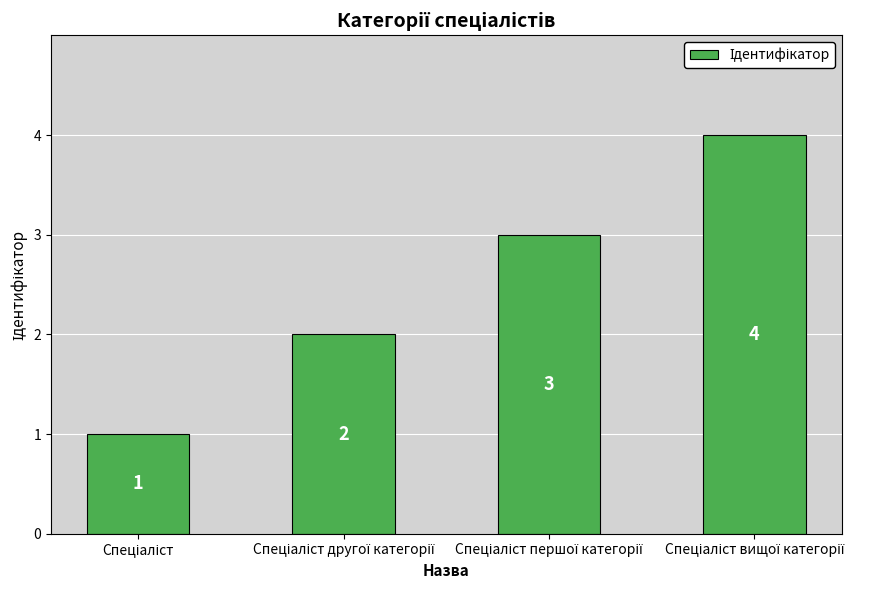

What is the smallest value displayed?

1